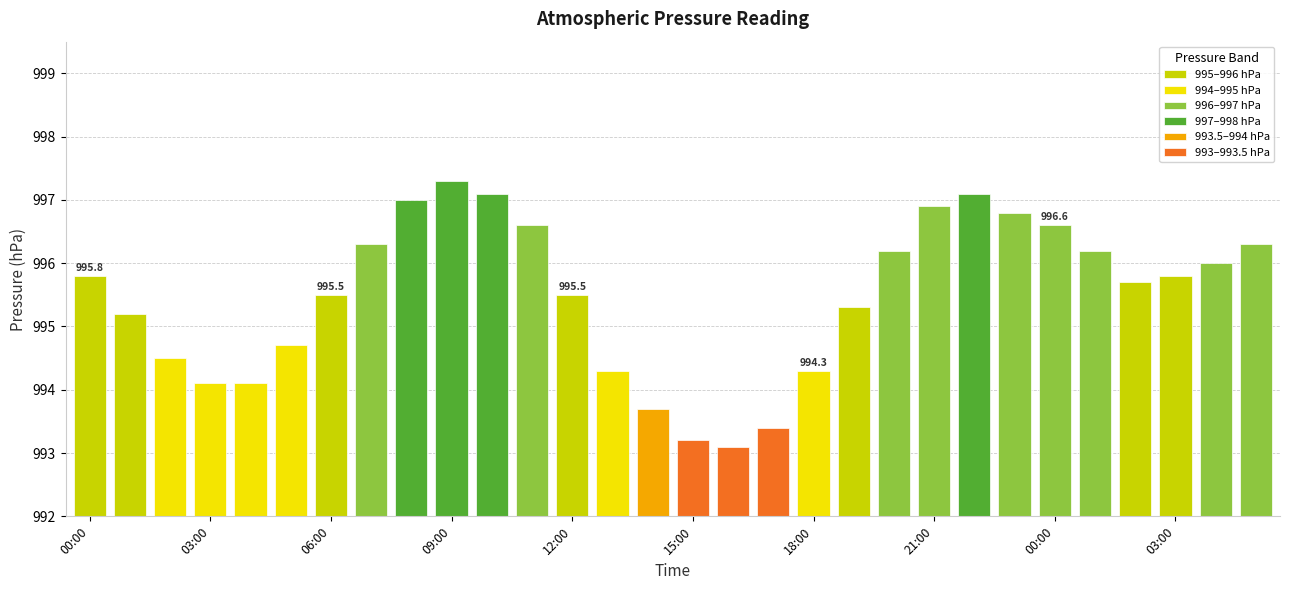

What is the approximate value at 20:00?

996.2